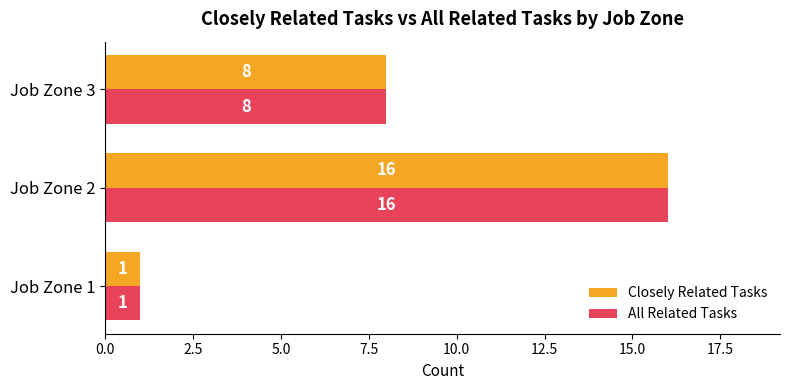

Where is Closely Related Tasks nearest to the value 8?

Job Zone 3